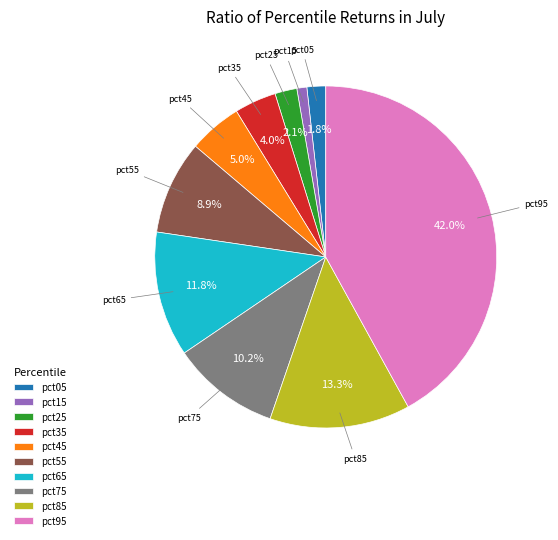

Is there a majority slice in this chart?

No